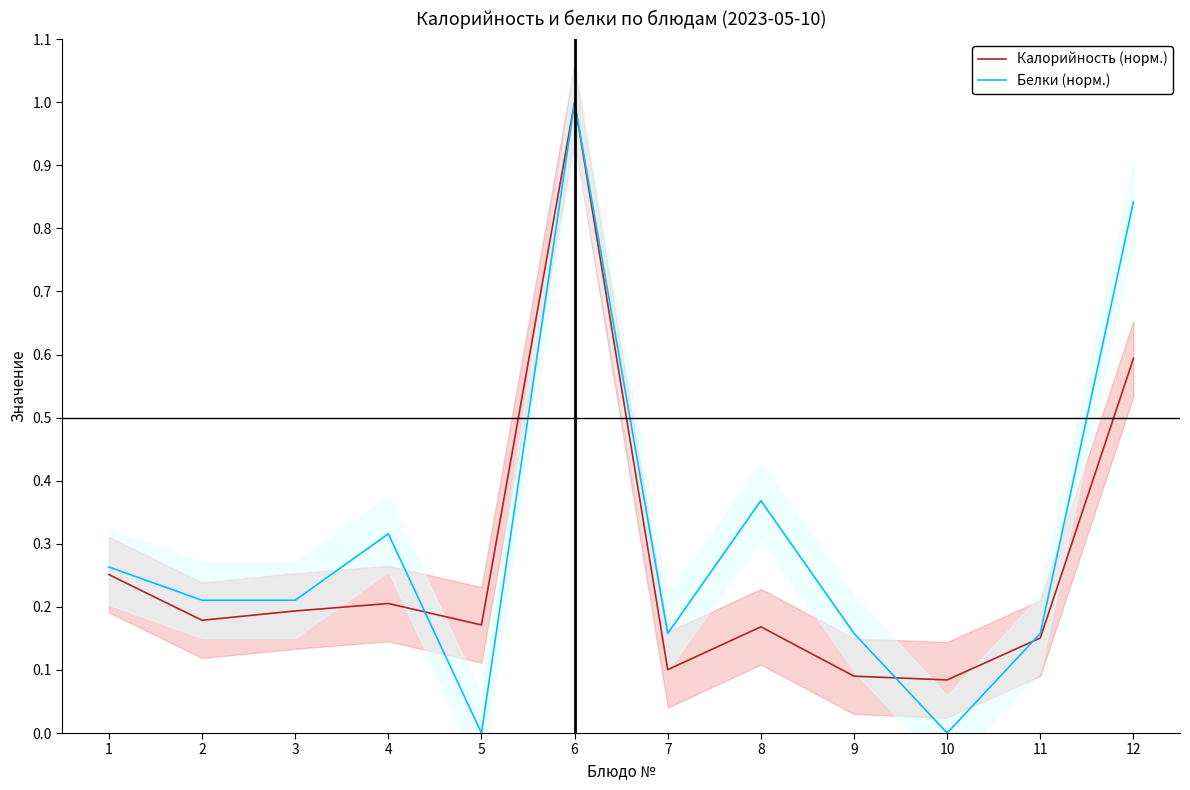

Where is Белки (норм.) nearest to the value 0?

5